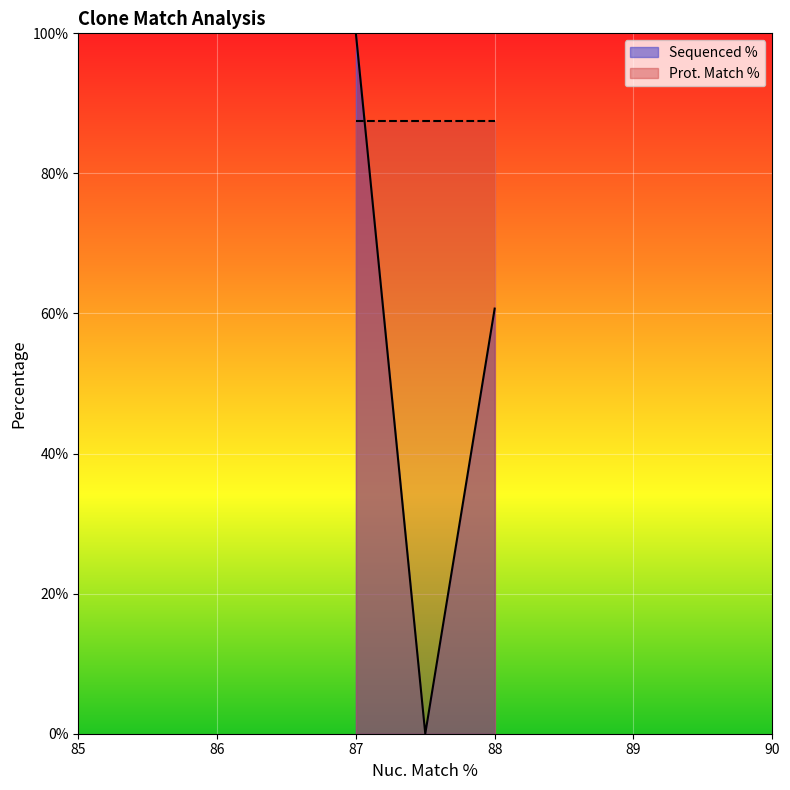

Rank the series at 88 from lowest to highest value.

Sequenced %, Prot. Match %